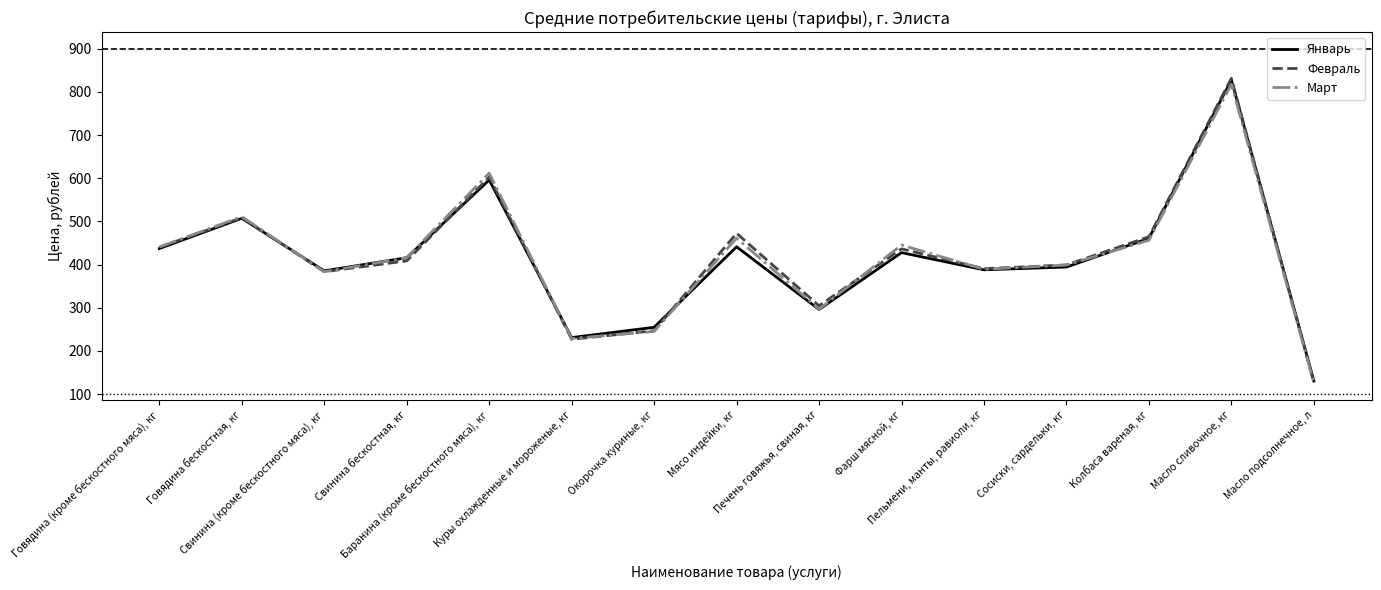

The Март series shows 679.1 at Свинина бескостная, кг. True or false?

False